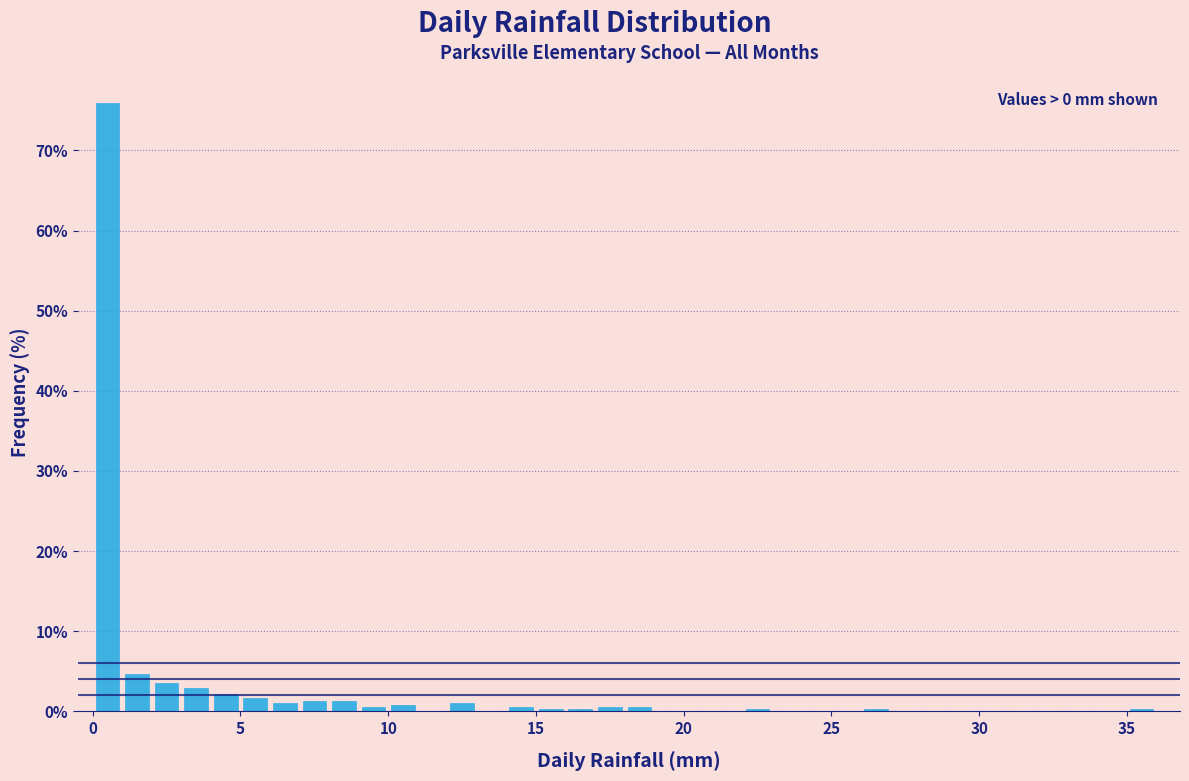

Around what value on the x-axis is the tallest bar? Give the approximate position of its centre, as read against the axis.

0.5